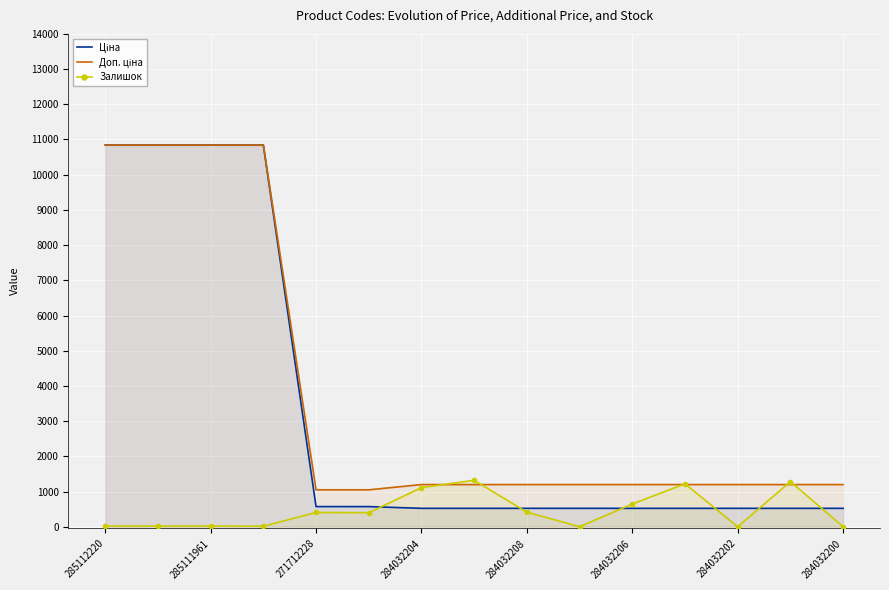

What is the lowest value of the Ціна series?

522.2